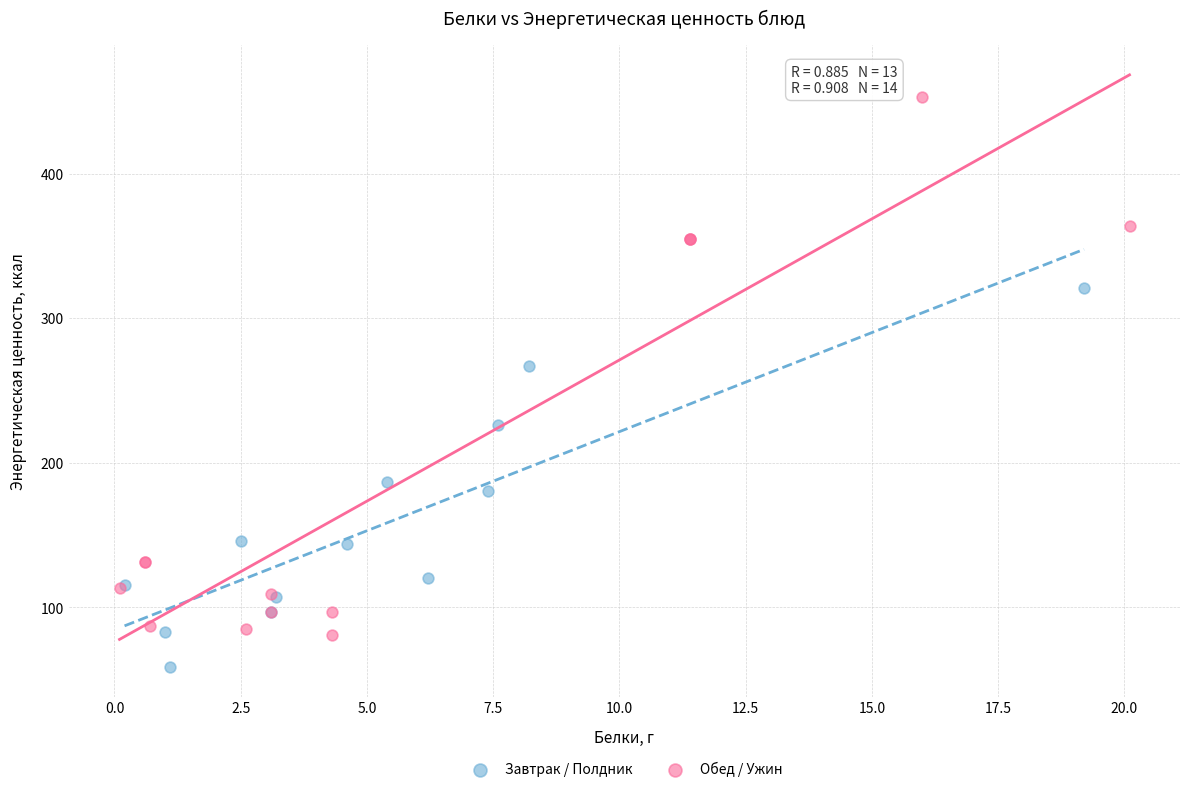

Which series reaches the maximum Y coordinate?

Обед / Ужин